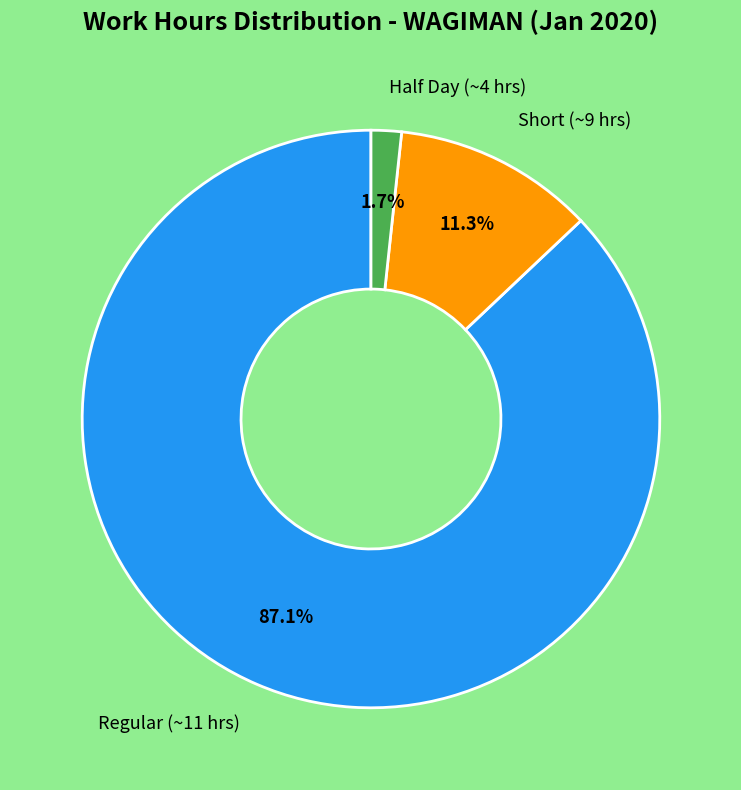

Is there any slice that represents more than half of the pie?

Yes